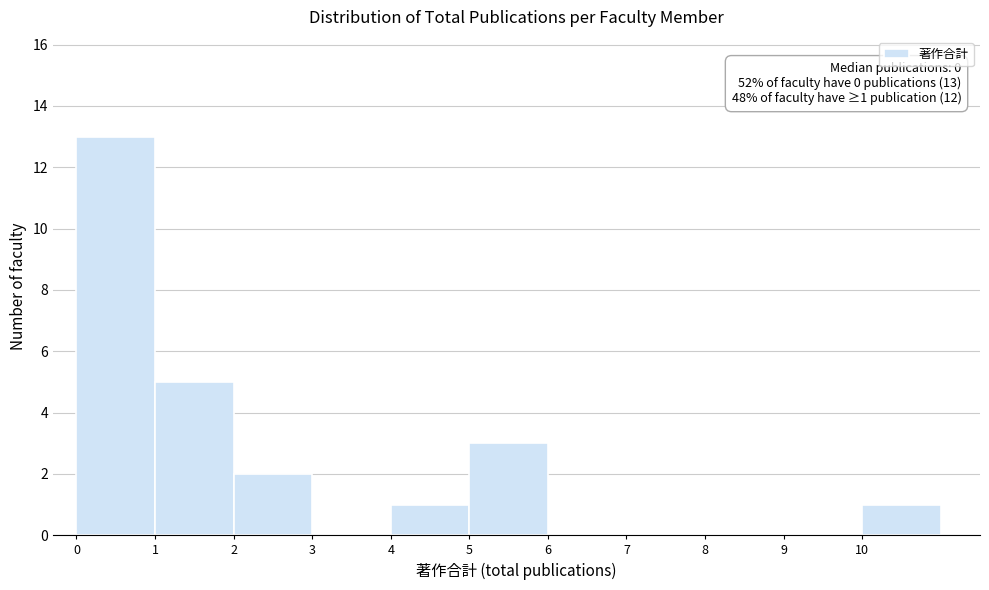

Over which range of the x-axis is the bar tallest?

0 to 1